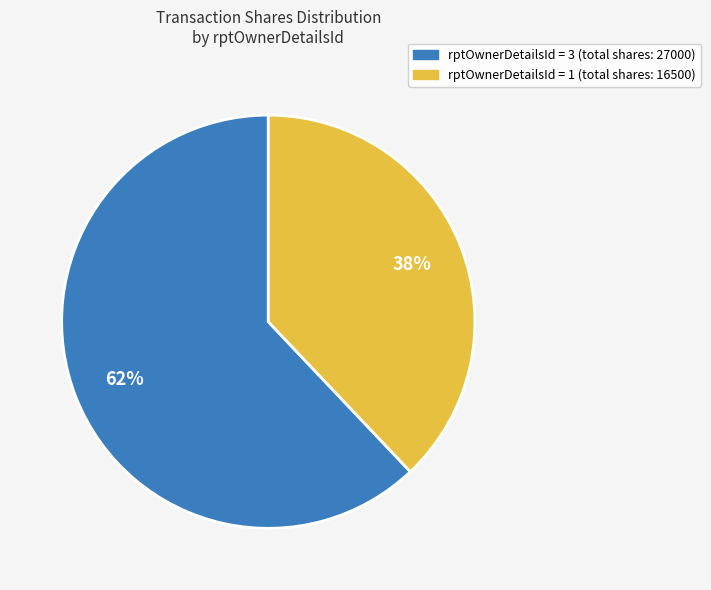

To the nearest percent, what is the difference between the largest and smallest slice percentages?

24%